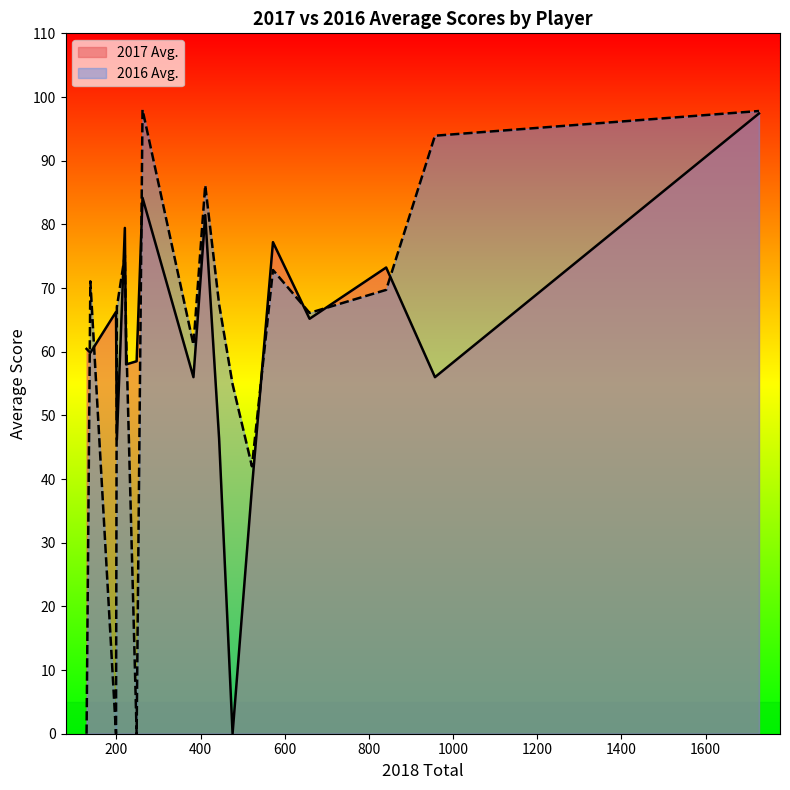

The 2016 Avg. series shows -41.6 at Black. True or false?

False